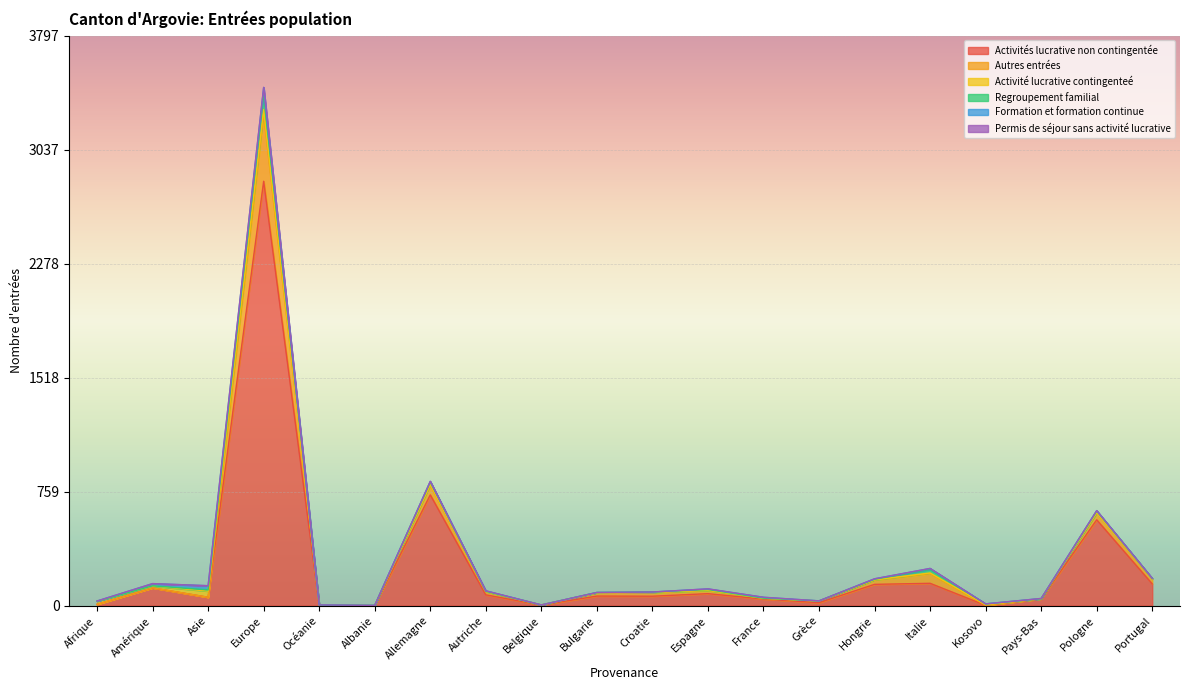

What is the maximum value for Autres entrées?

446